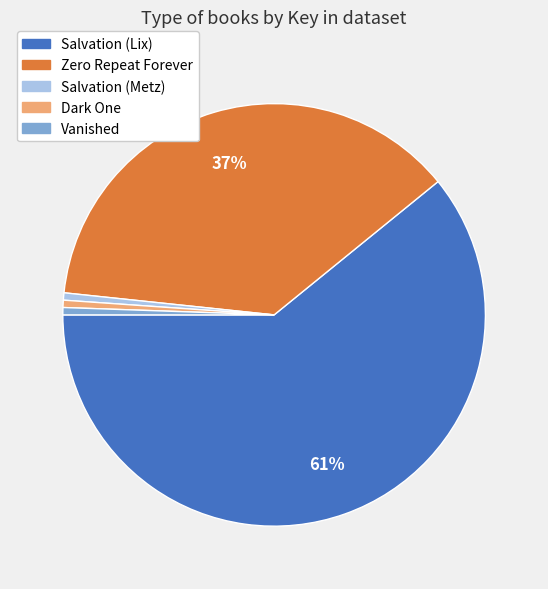

How many slices are in this pie chart?

5